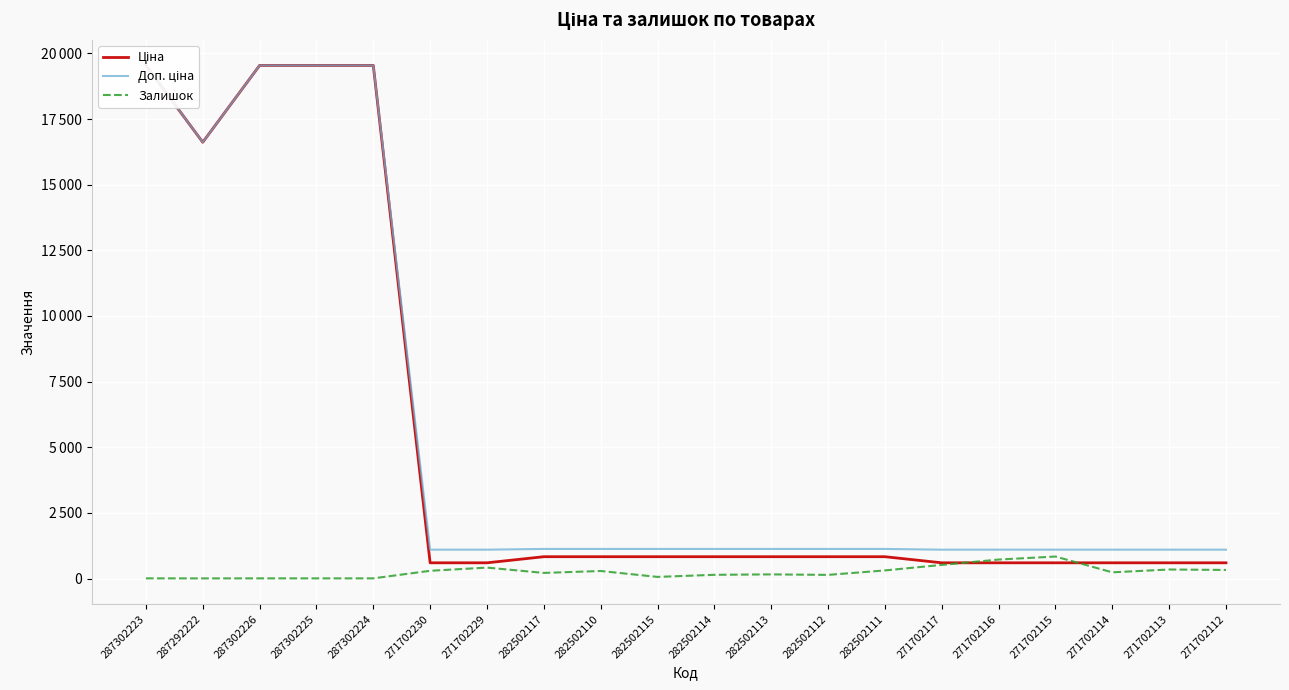

Which series has the largest total across all categories?

Доп. ціна